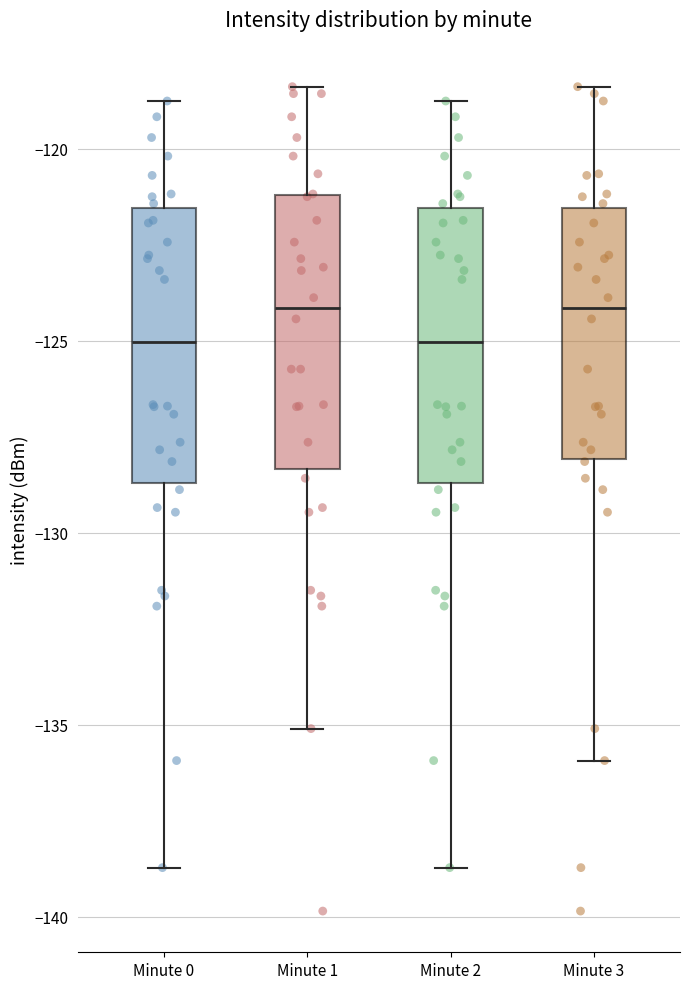

Reading left to right, transcribe this box plot: for each box, give where its median line is, the range the box spans, and where its two whiskers end, as read against the y-axis. The values are not printed on the chart, so give them approximately, as read against the axis.

Minute 0: median -125.0, box -128.5 to -121.5, whiskers -138.5 to -119.0
Minute 1: median -124.0, box -128.5 to -121.0, whiskers -135.0 to -118.5
Minute 2: median -125.0, box -128.5 to -121.5, whiskers -138.5 to -119.0
Minute 3: median -124.0, box -128.0 to -121.5, whiskers -136.0 to -118.5